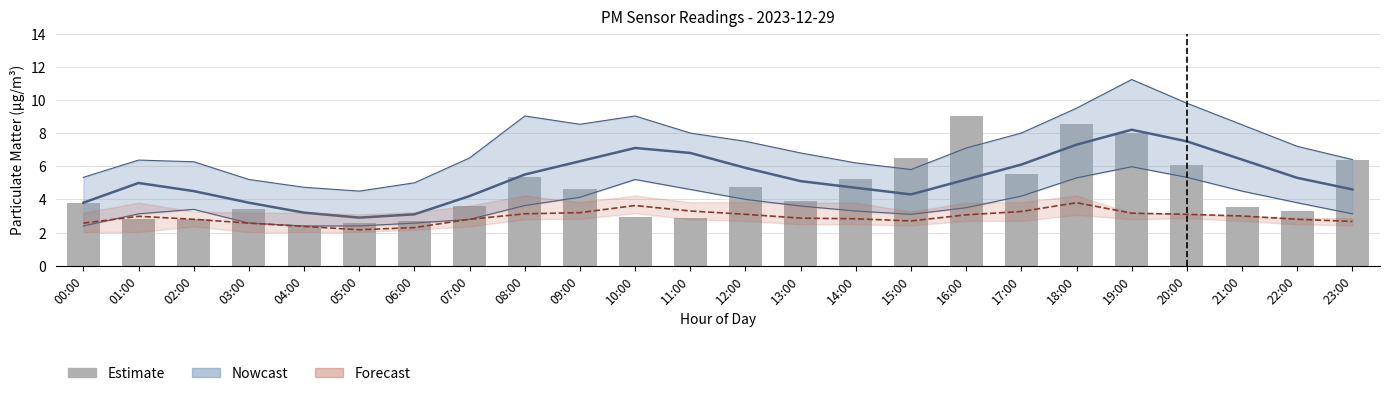

What is the label of the 21st bar from the right?

03:00